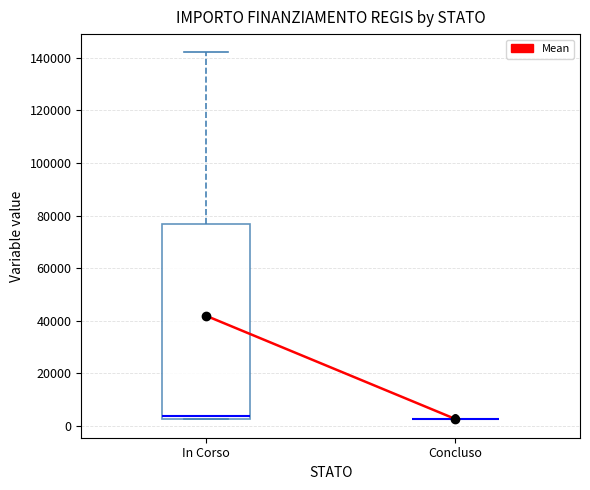

Where is the lower edge of the box for In Corso on the y-axis? The values are not printed on the chart, so give them approximately, as read against the axis.

2000